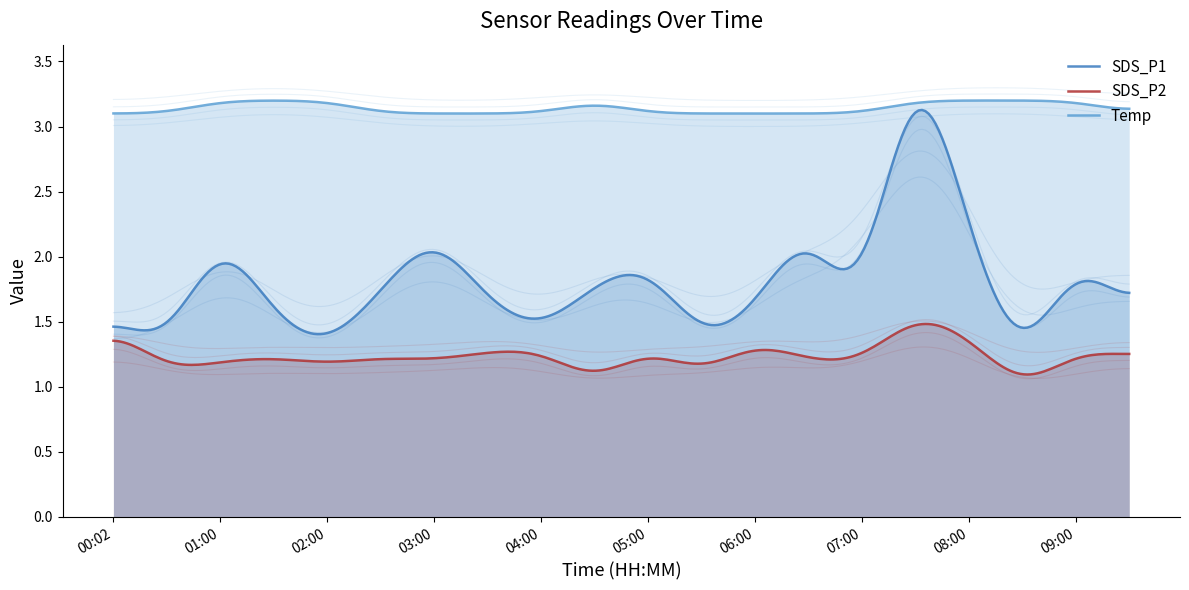

What is the spread (max minus min) of values at 09:30?

1.9